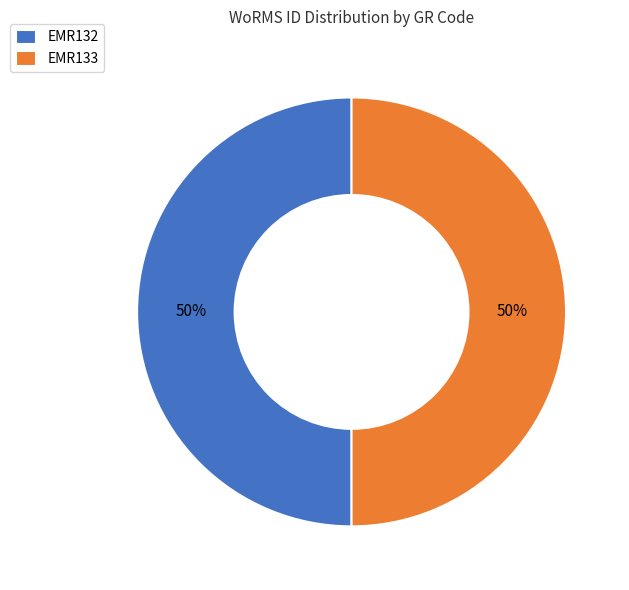

To the nearest percent, what percentage of the pie is EMR132?

50%